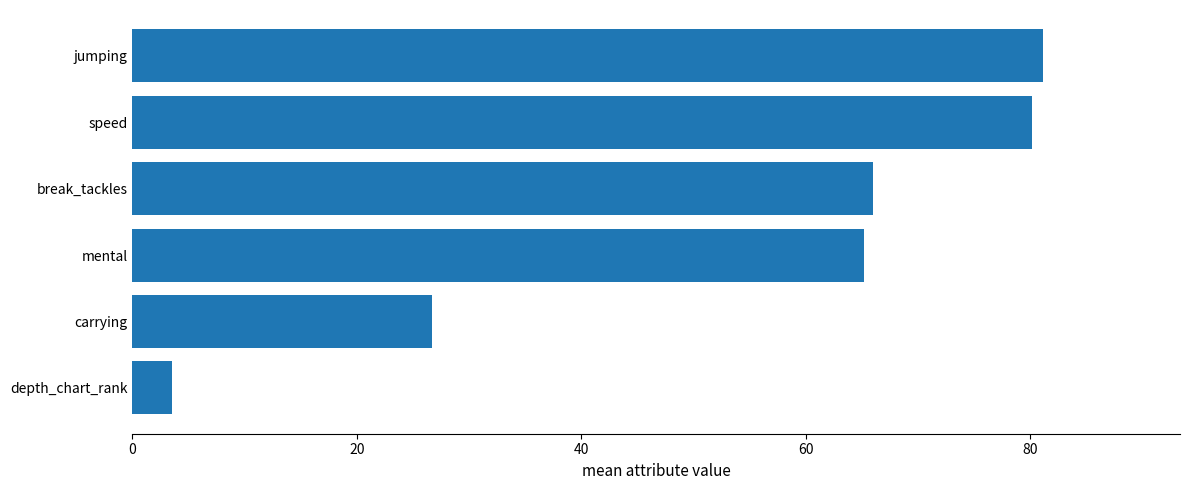

True or false: the data shows 56.5 at jumping.

False